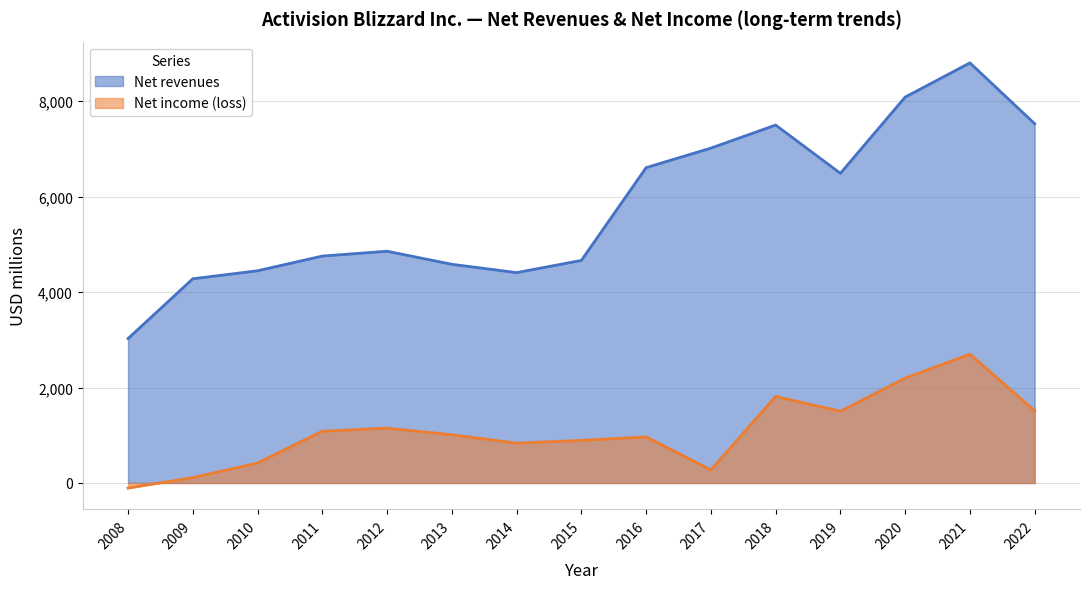

Which series has the largest range (max minus min)?

Net revenues